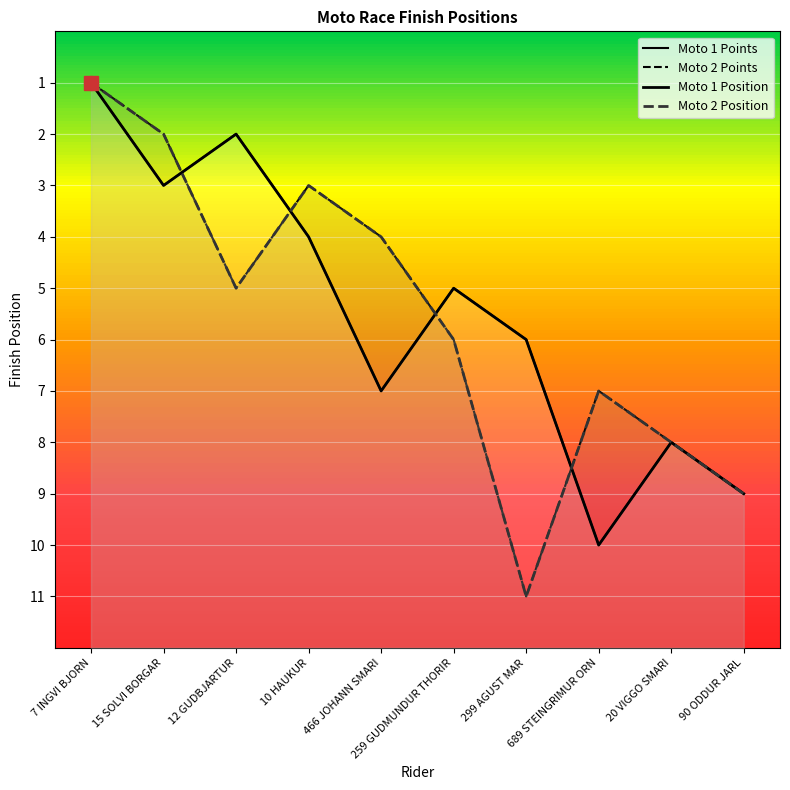

How many categories are shown in the chart?

10